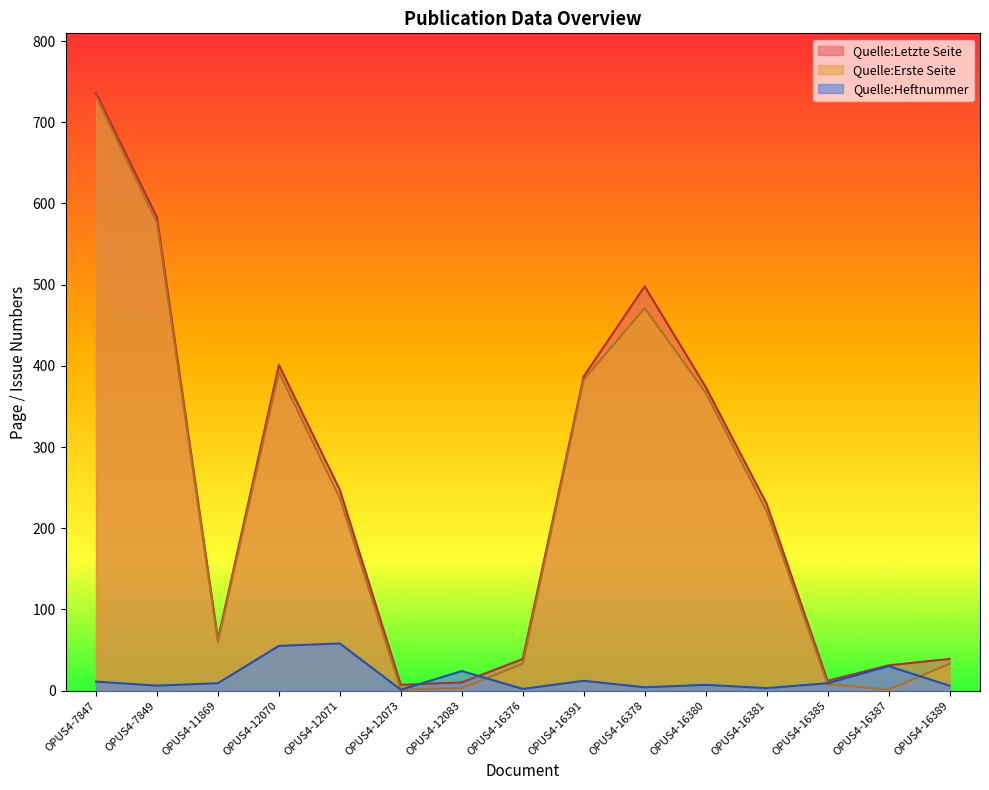

The value of Quelle:Letzte Seite at OPUS4-16381 is 376. True or false?

False